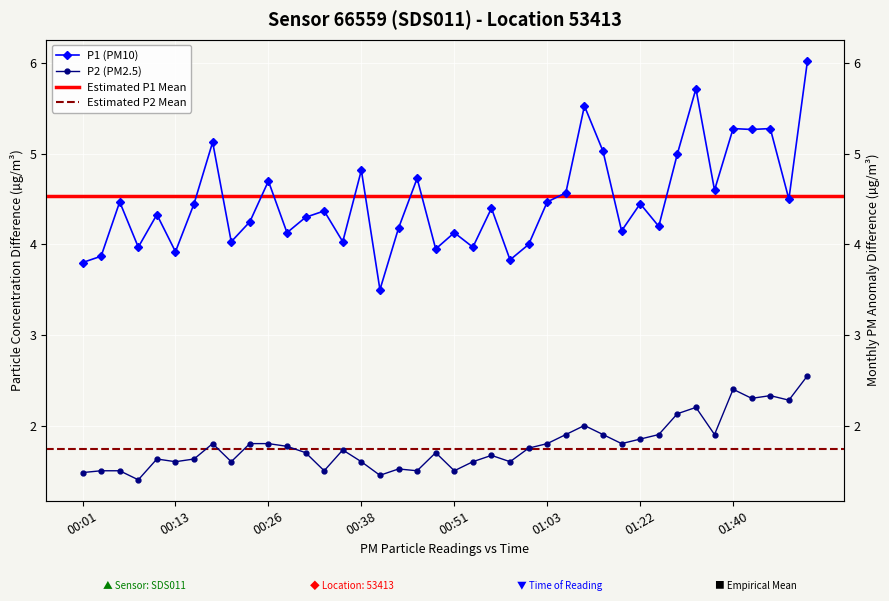

What is the spread (max minus min) of values at 00:28?

2.4